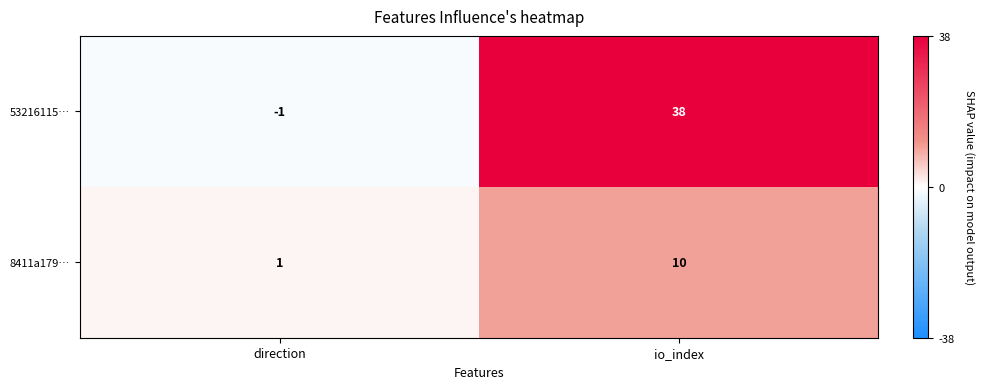

List the series in order of their overall mean, lowest first.

8411a179…, 53216115…